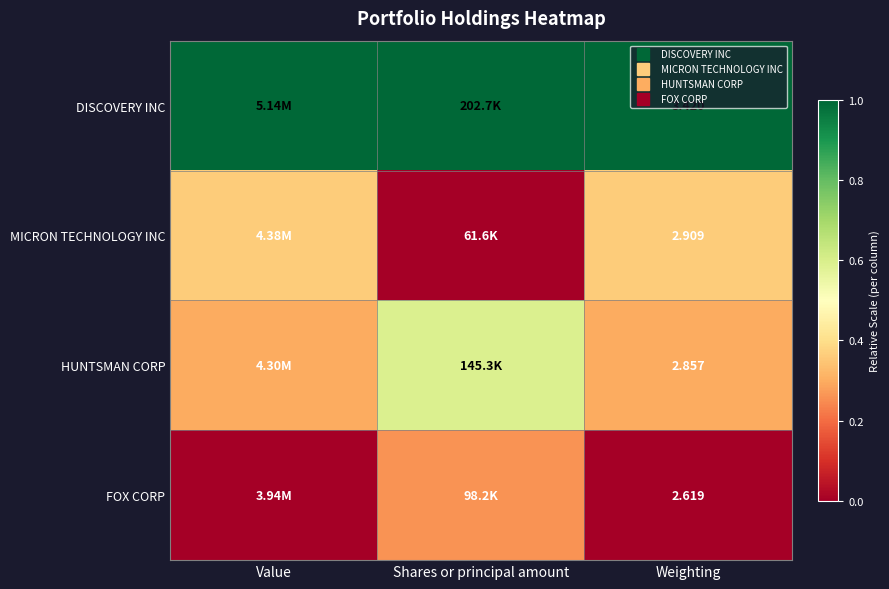

True or false: HUNTSMAN CORP has a value of 0.2 at Weighting.

False